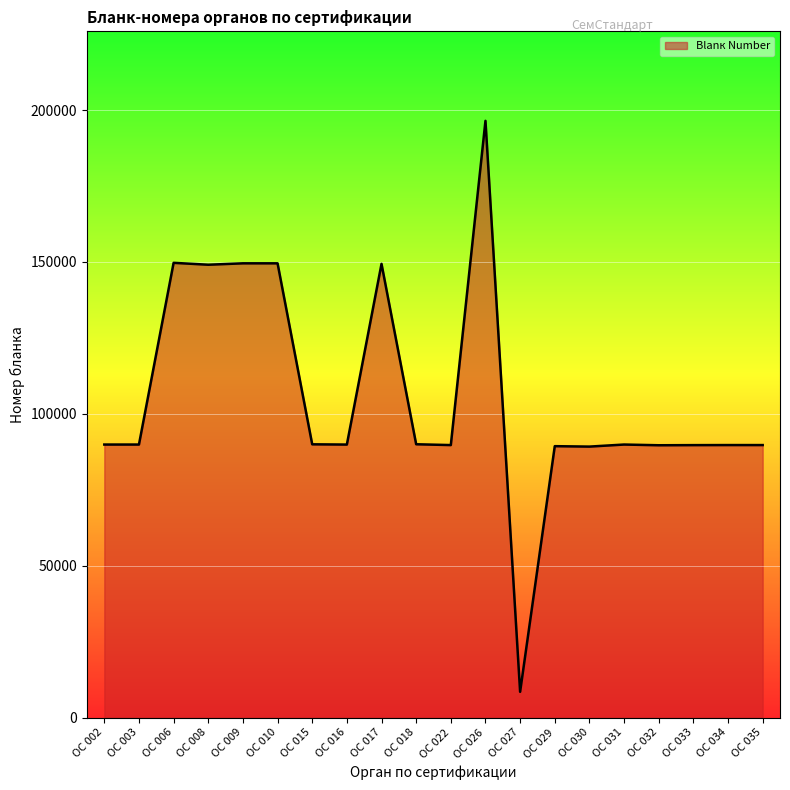

What value does the data have at ОС 003?

89887